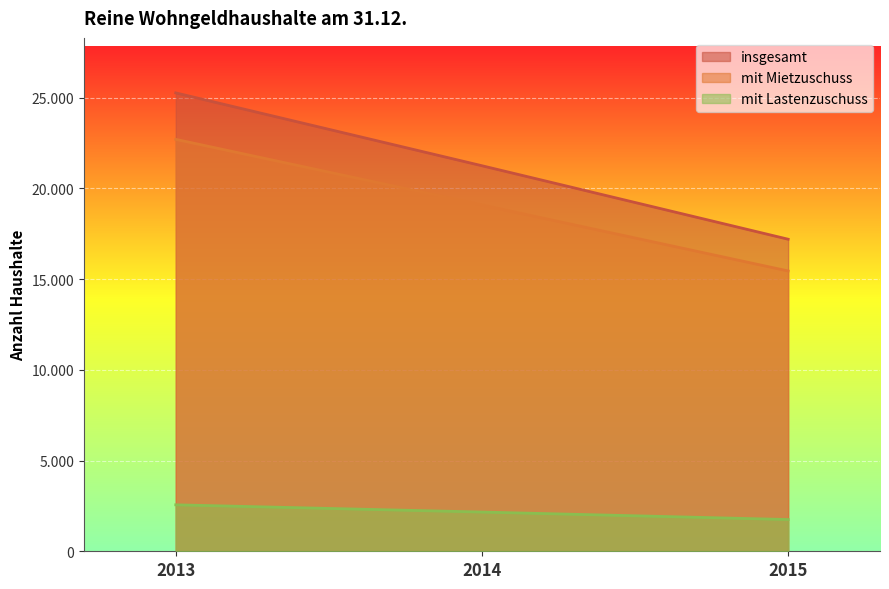

Where does the mit Lastenzuschuss series first go above 2162?

2013